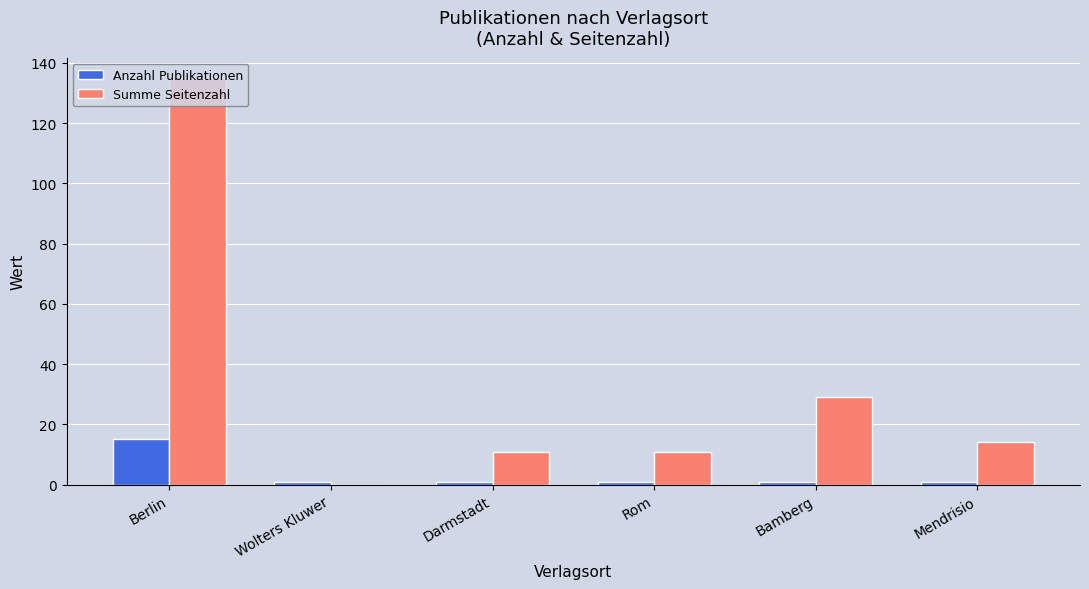

The Summe Seitenzahl series shows 18 at Bamberg. True or false?

False